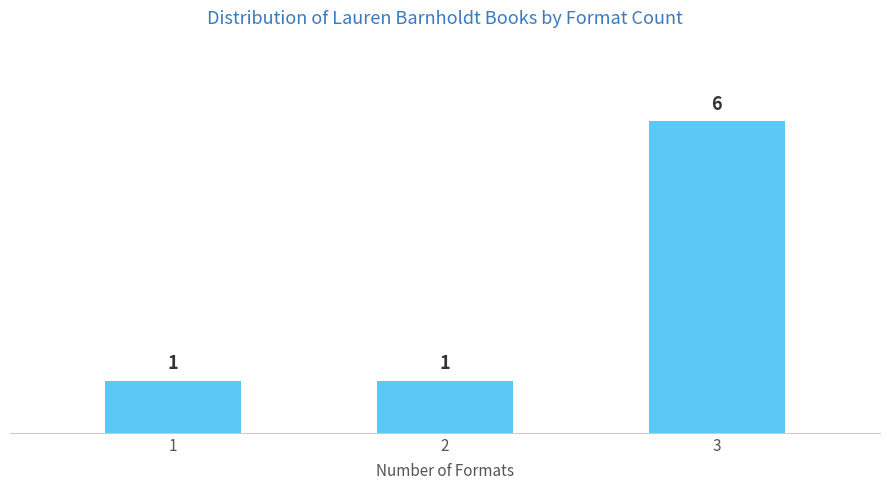

Reading left to right, what are all the values shown in this chart?

1=1	2=1	3=6